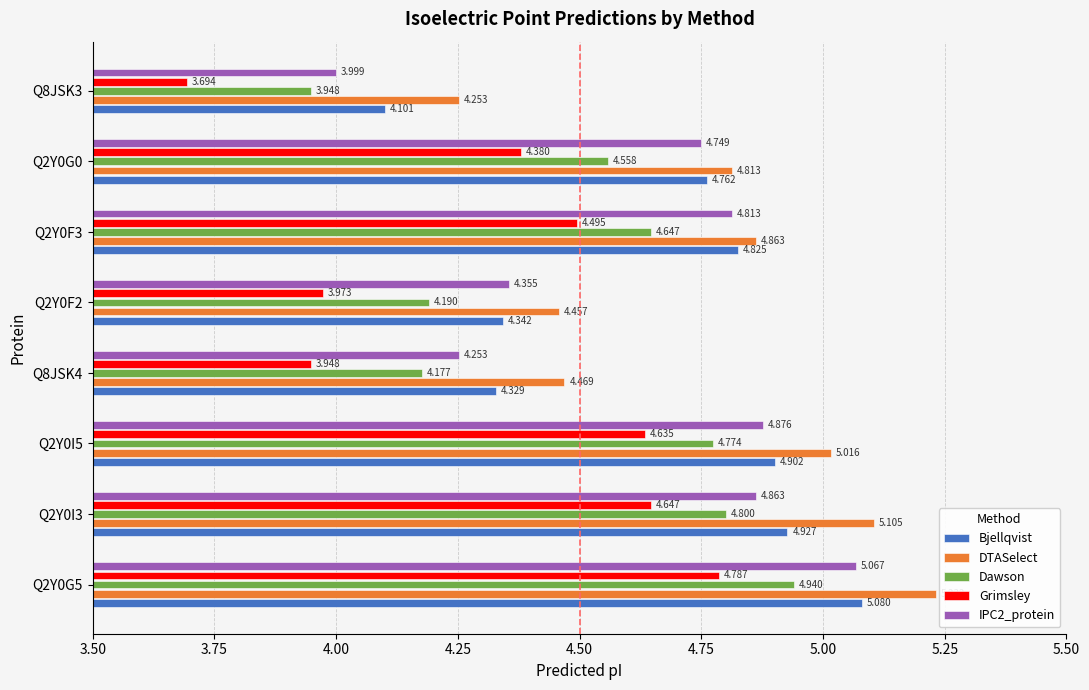

Count the number of data series in this chart.

5